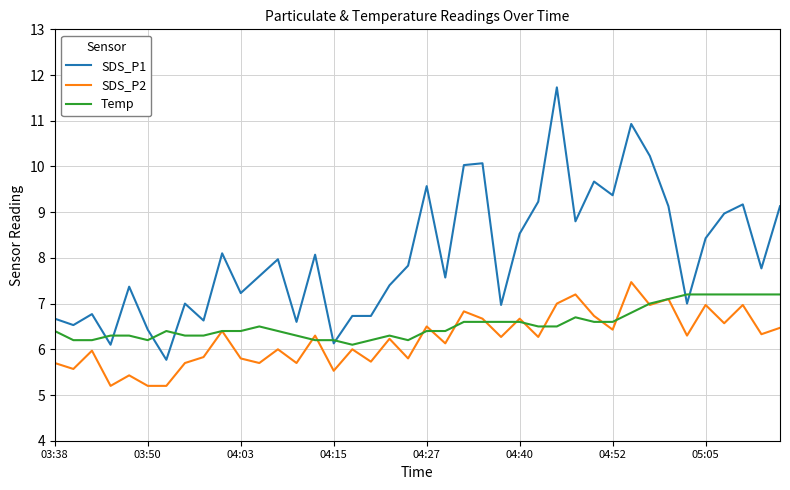

What is the sum of all Temp values?

262.0